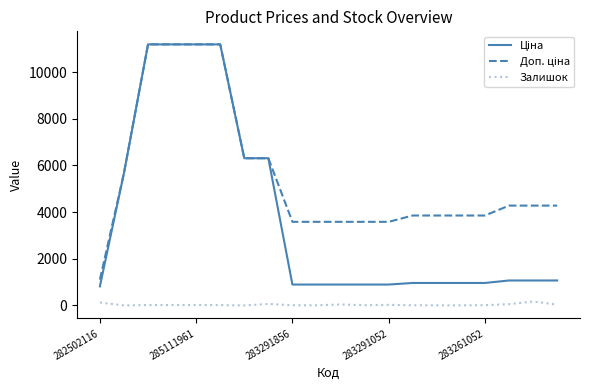

What is the maximum value shown in the chart?

11188.2